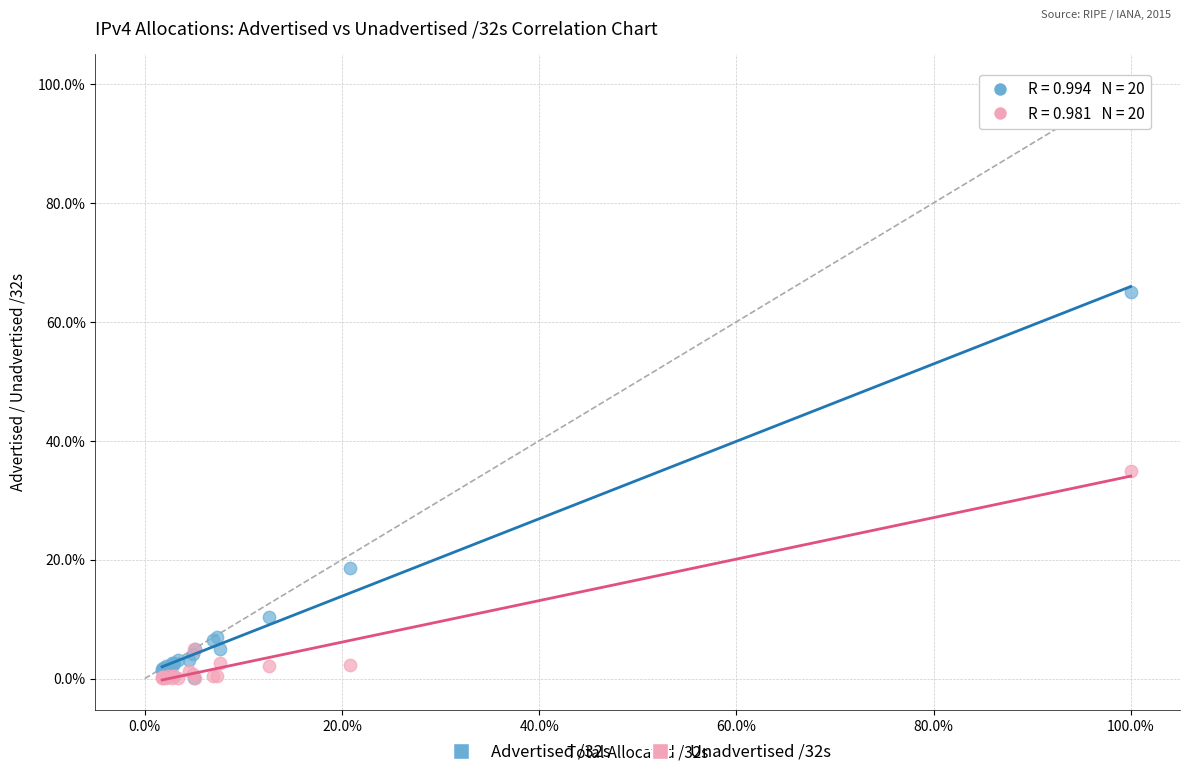

Which series reaches the maximum Y coordinate?

Advertised /32s